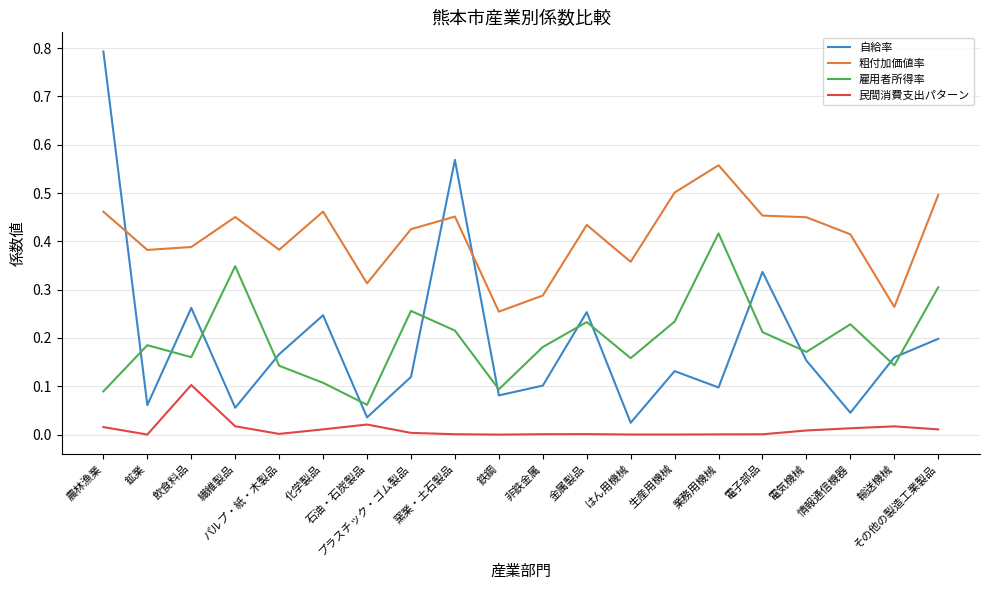

At which label does 粗付加価値率 reach its peak?

業務用機械